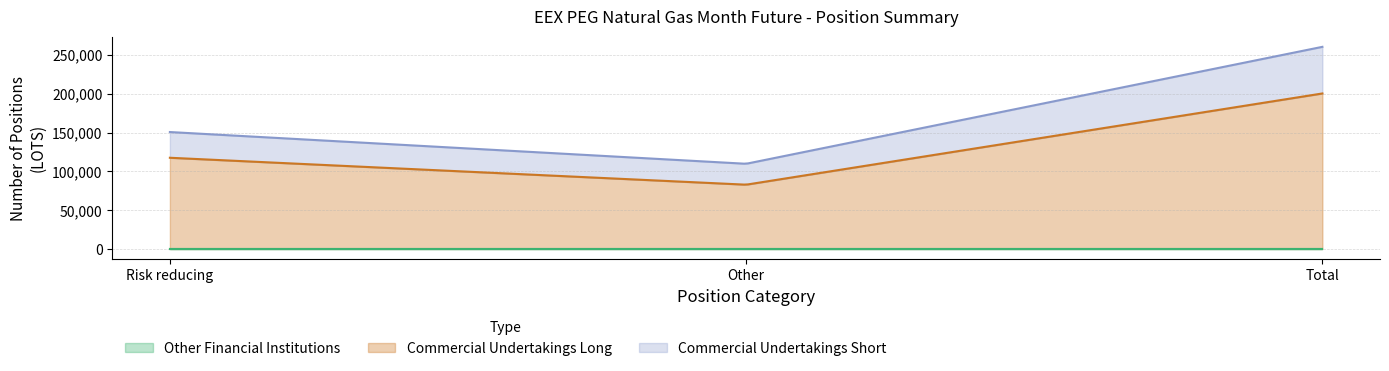

What is the minimum value for Commercial Undertakings Short?

109812